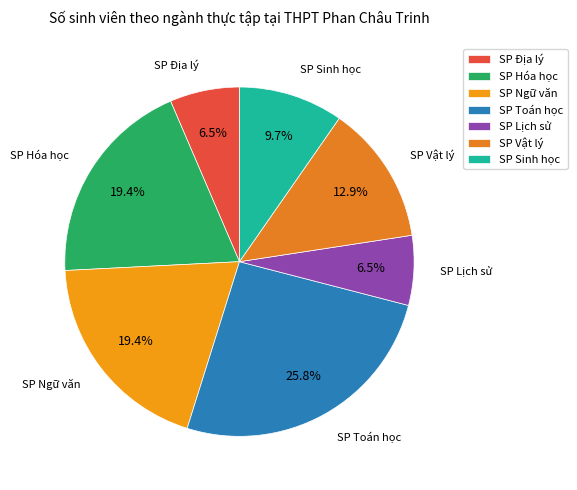

Between SP Hóa học and SP Toán học, which is larger?

SP Toán học